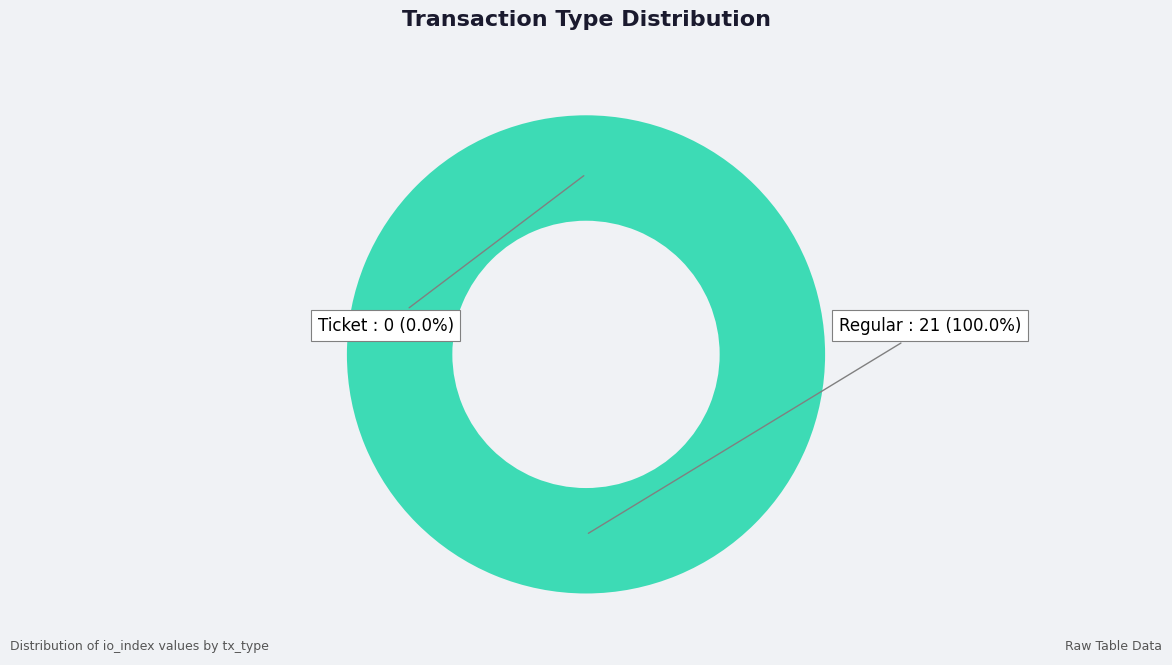

Which slice is the largest?

Regular